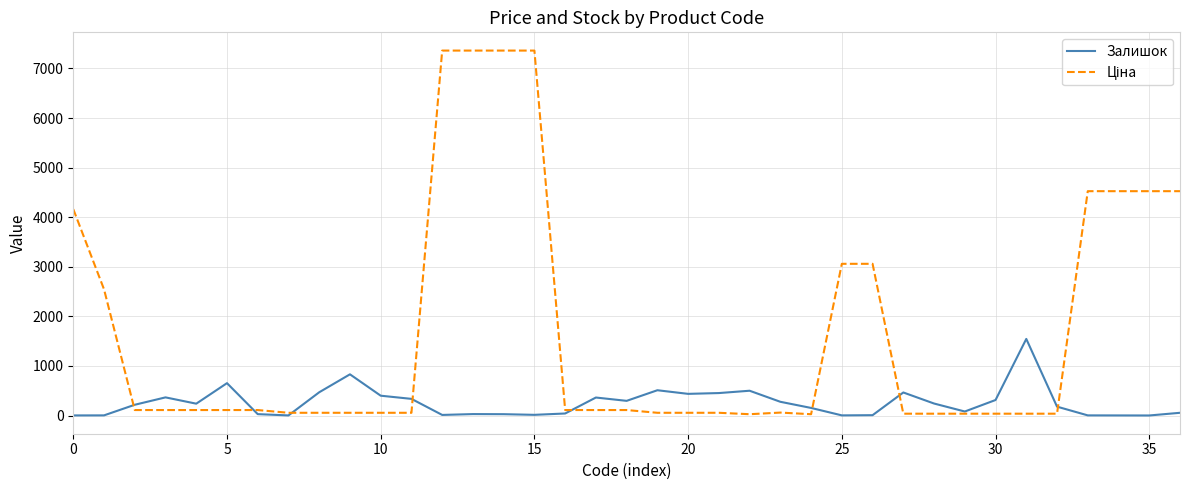

What is the highest value of the Залишок series?

1545.0